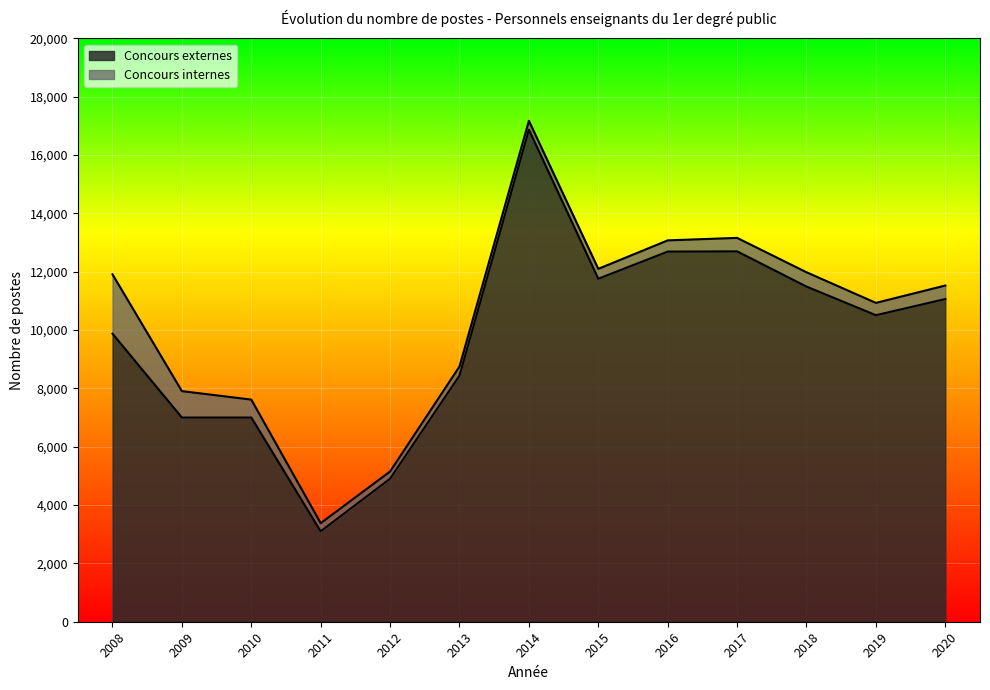

The chart shows a value of 10508 at 2019. True or false?

True